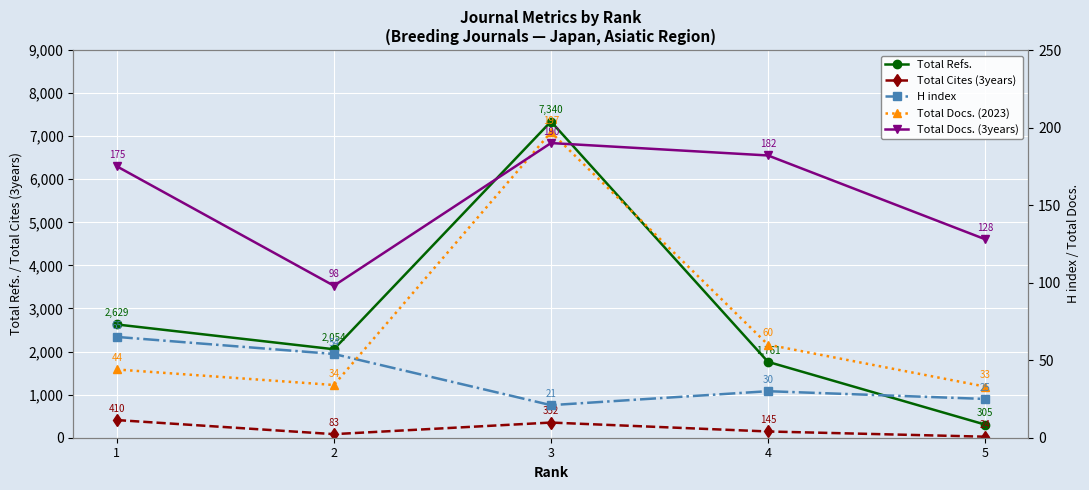

Between 1 and 5, which series saw the biggest shift?

Total Refs.